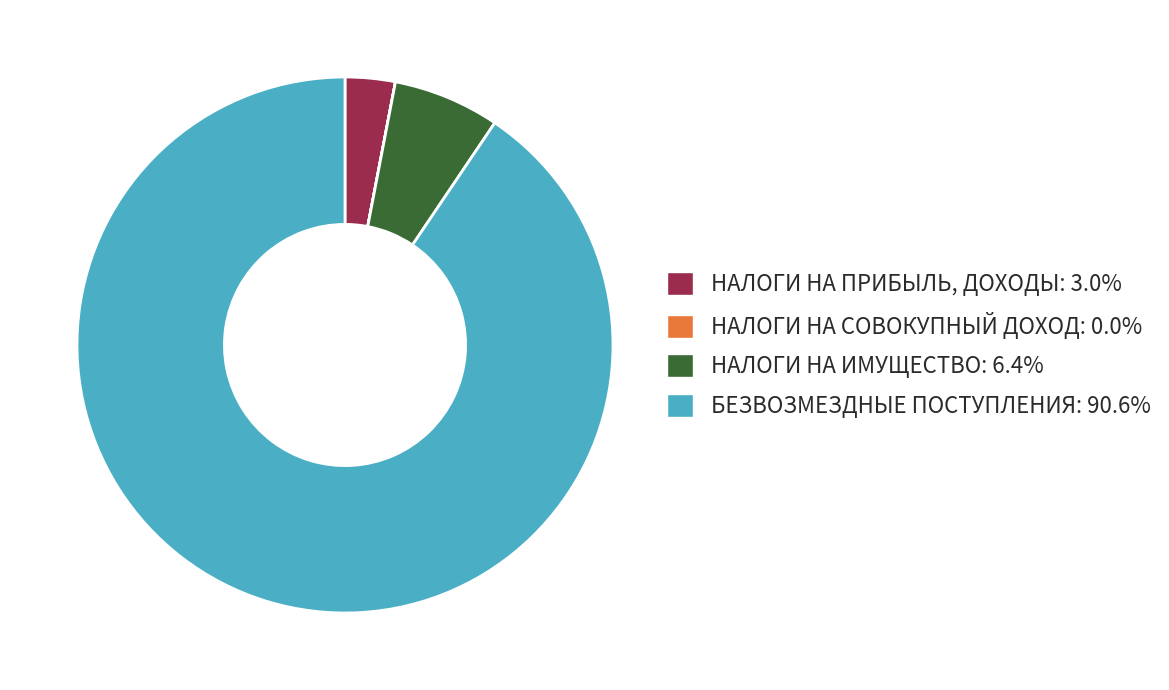

Is the sum of НАЛОГИ НА ПРИБЫЛЬ, ДОХОДЫ and НАЛОГИ НА ИМУЩЕСТВО greater than half?

No